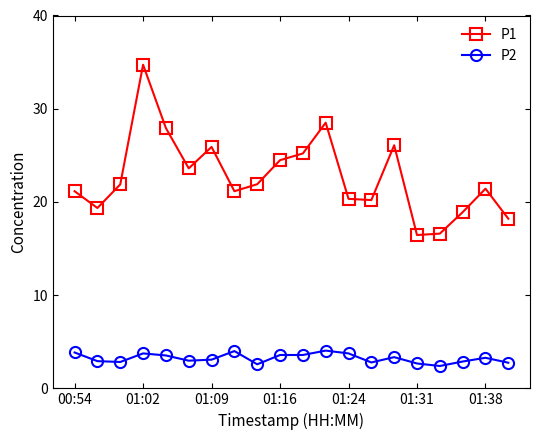

Count the number of categories in the chart.

20